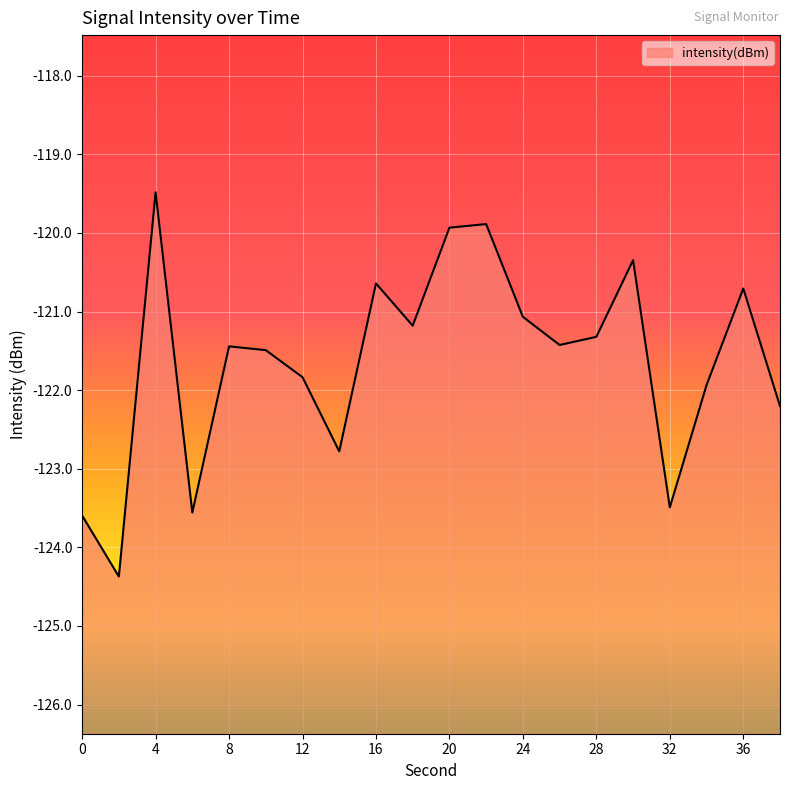

Is it true that the value at 0 is -123.6?

True